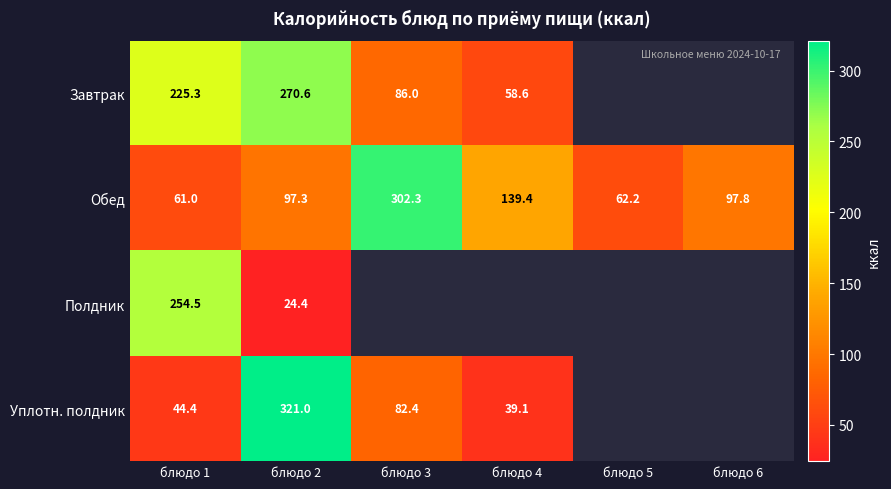

What is the highest value of the Обед series?

302.3